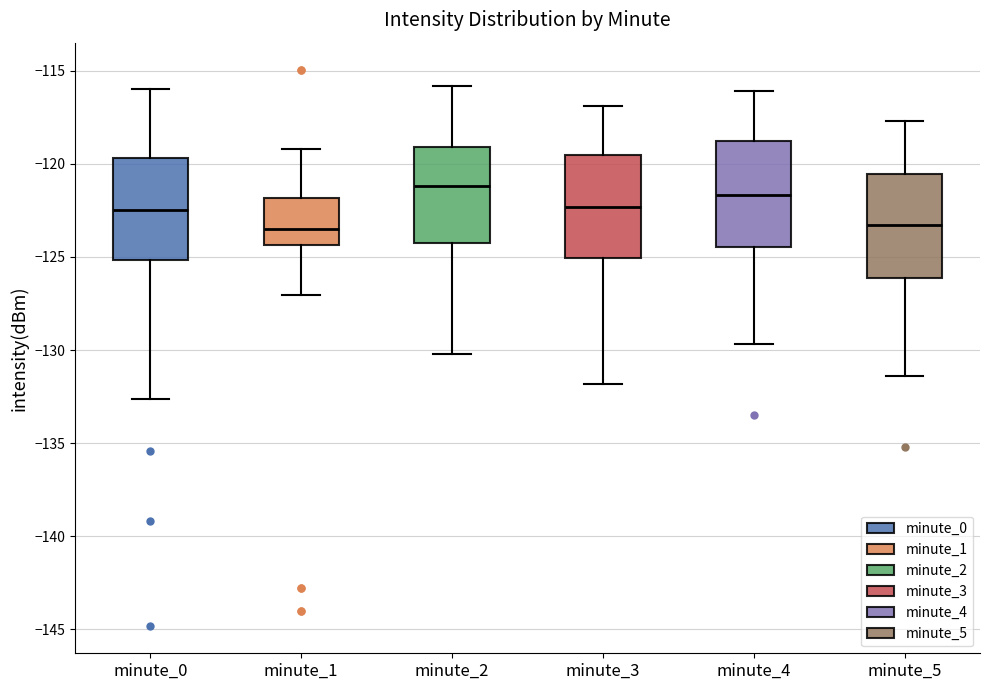

Where does the upper whisker of the box for minute_3 end on the y-axis? The values are not printed on the chart, so give them approximately, as read against the axis.

-117.0